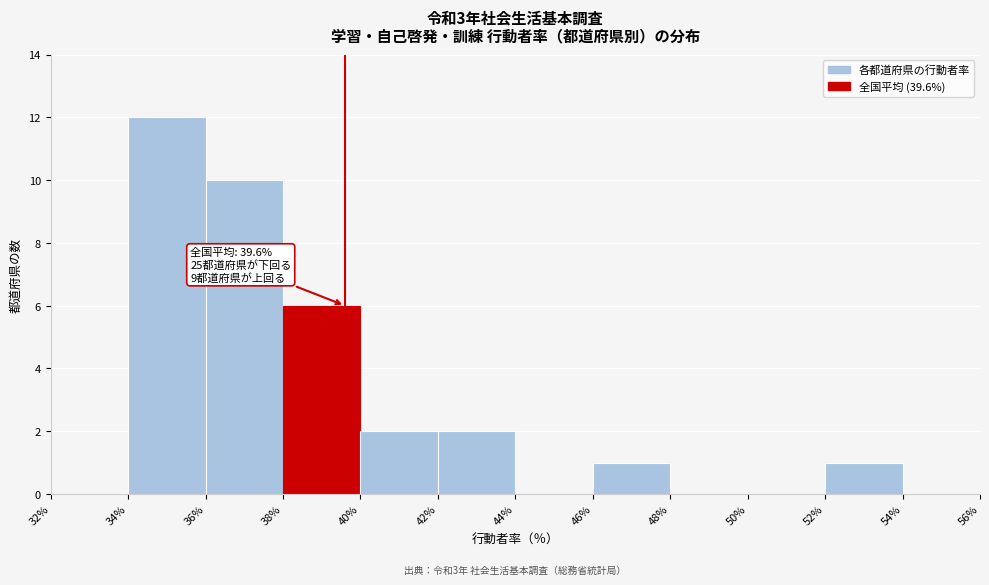

Which range on the x-axis has the tallest bar?

34% to 36%